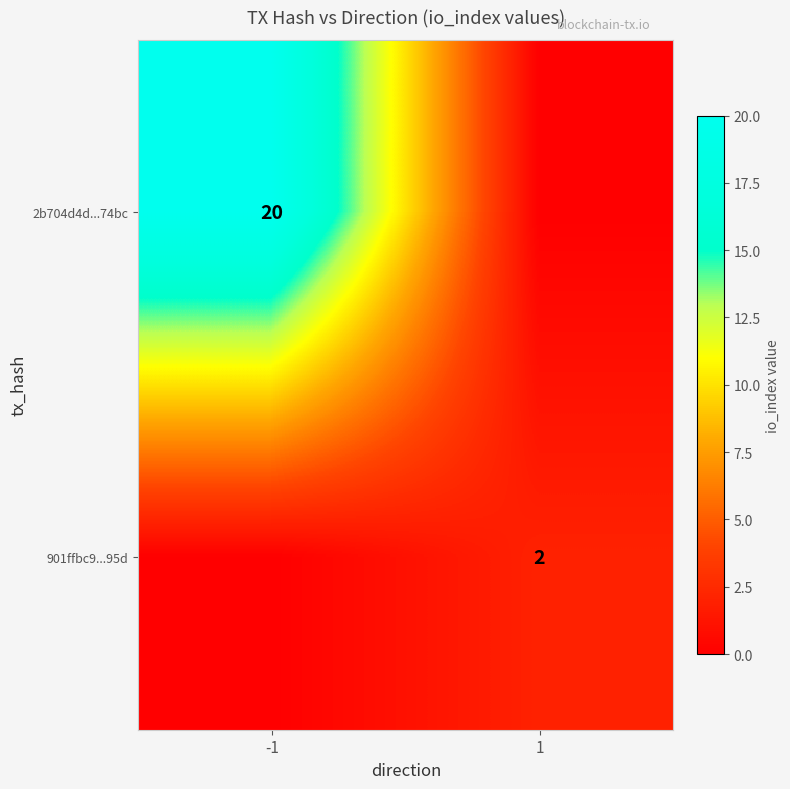

Is it true that 2b704d4d...74bc equals 20 at -1?

True